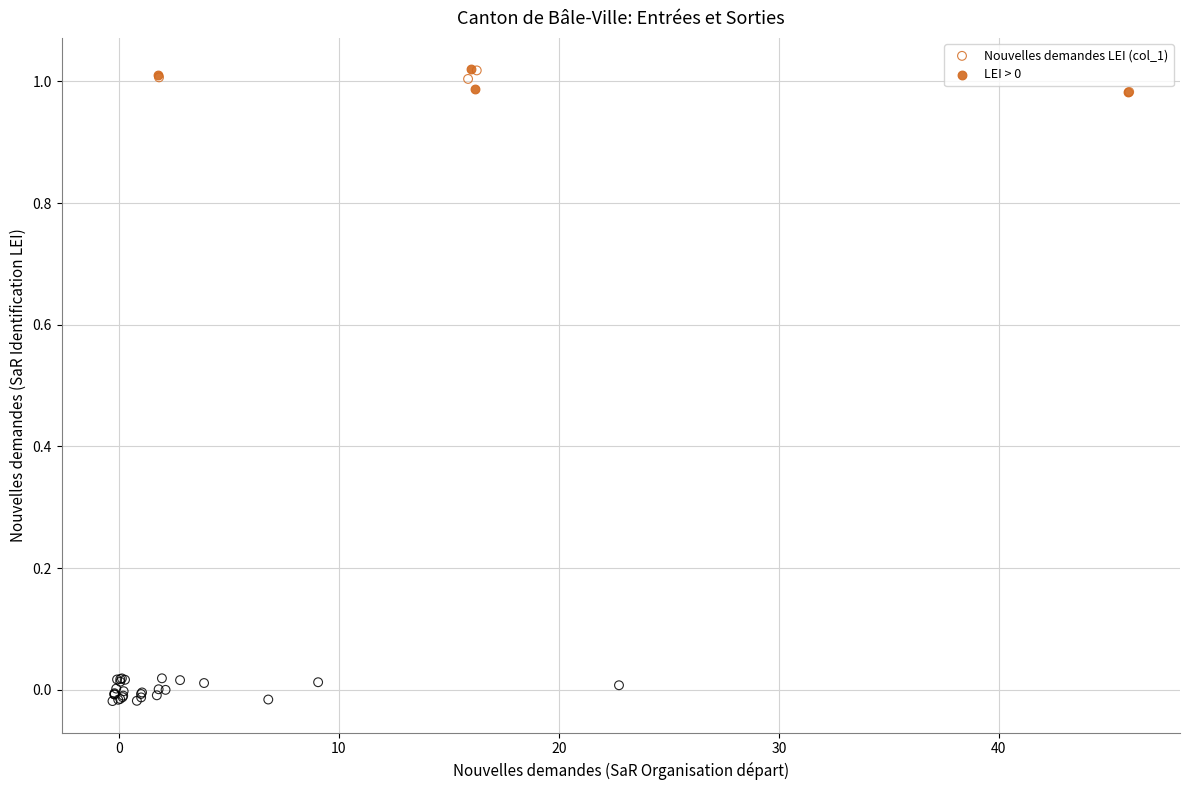

Which series reaches the minimum Y coordinate?

Nouvelles demandes LEI (col_1)